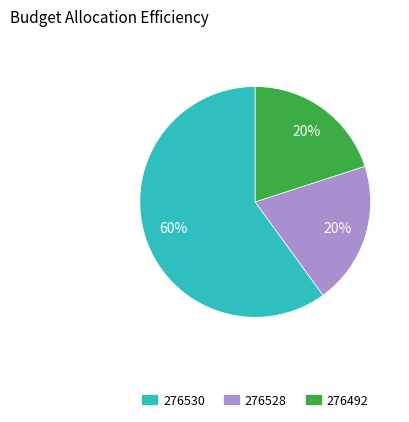

Count the number of slices in the pie.

3